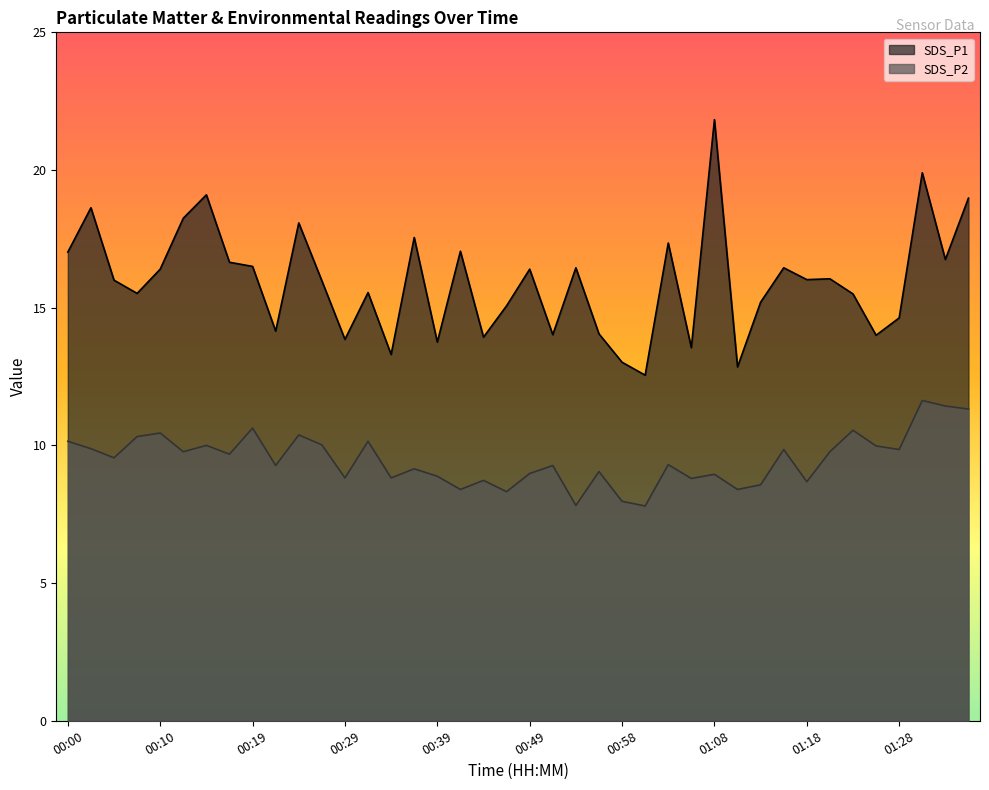

What is the spread (max minus min) of values at 00:56?

5.0